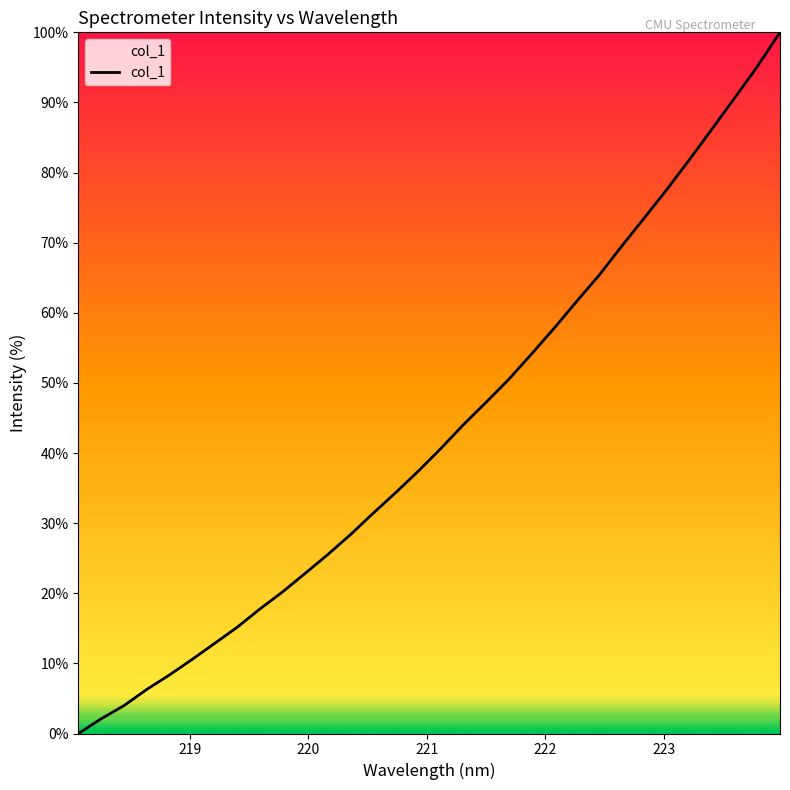

What is the difference between the maximum and minimum values?

100.0